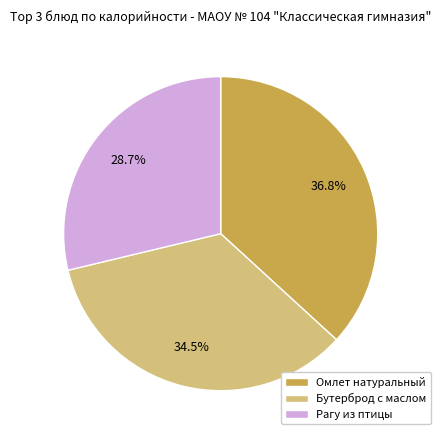

Rank the categories by value from lowest to highest.

Рагу из птицы, Бутерброд с маслом, Омлет натуральный